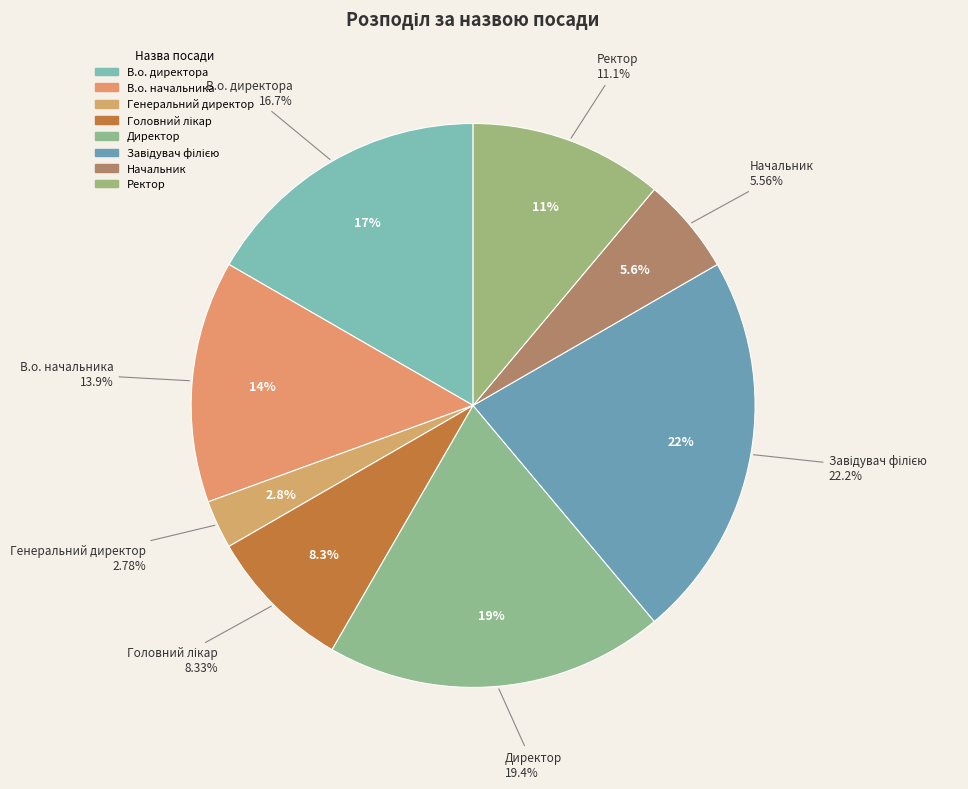

To the nearest percent, what portion does В.о. начальника represent?

14%